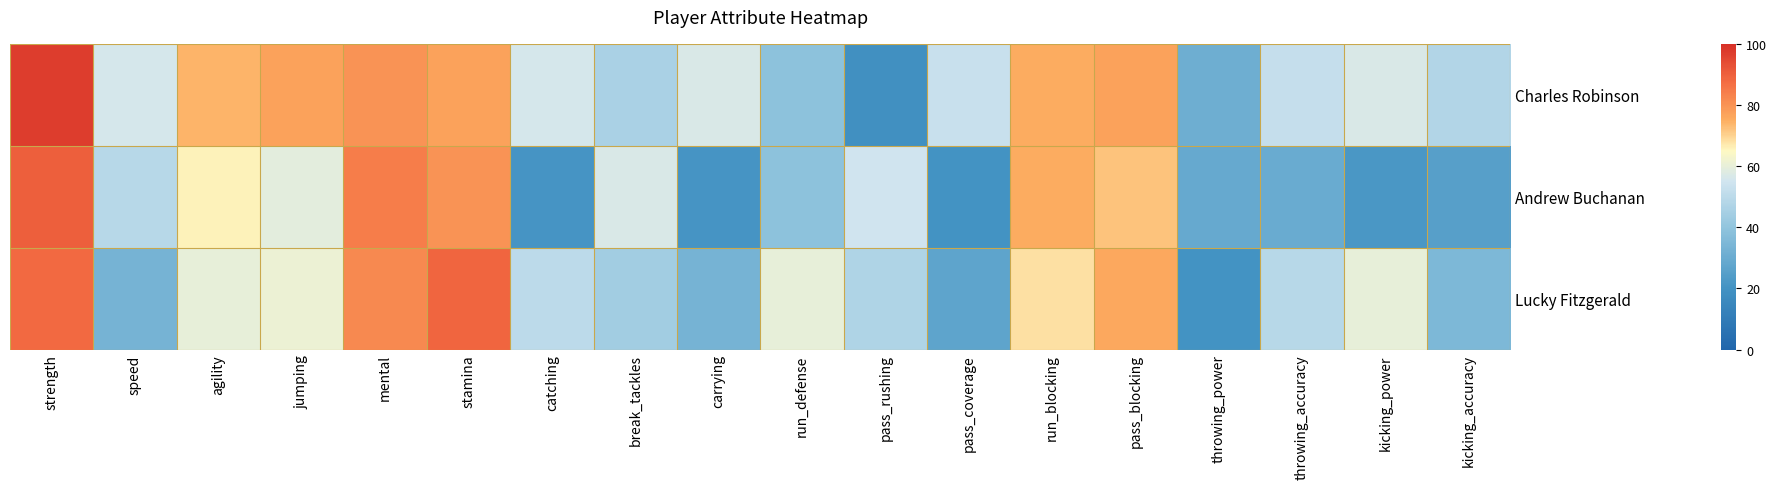

At which category is the sum across all series the highest?

strength